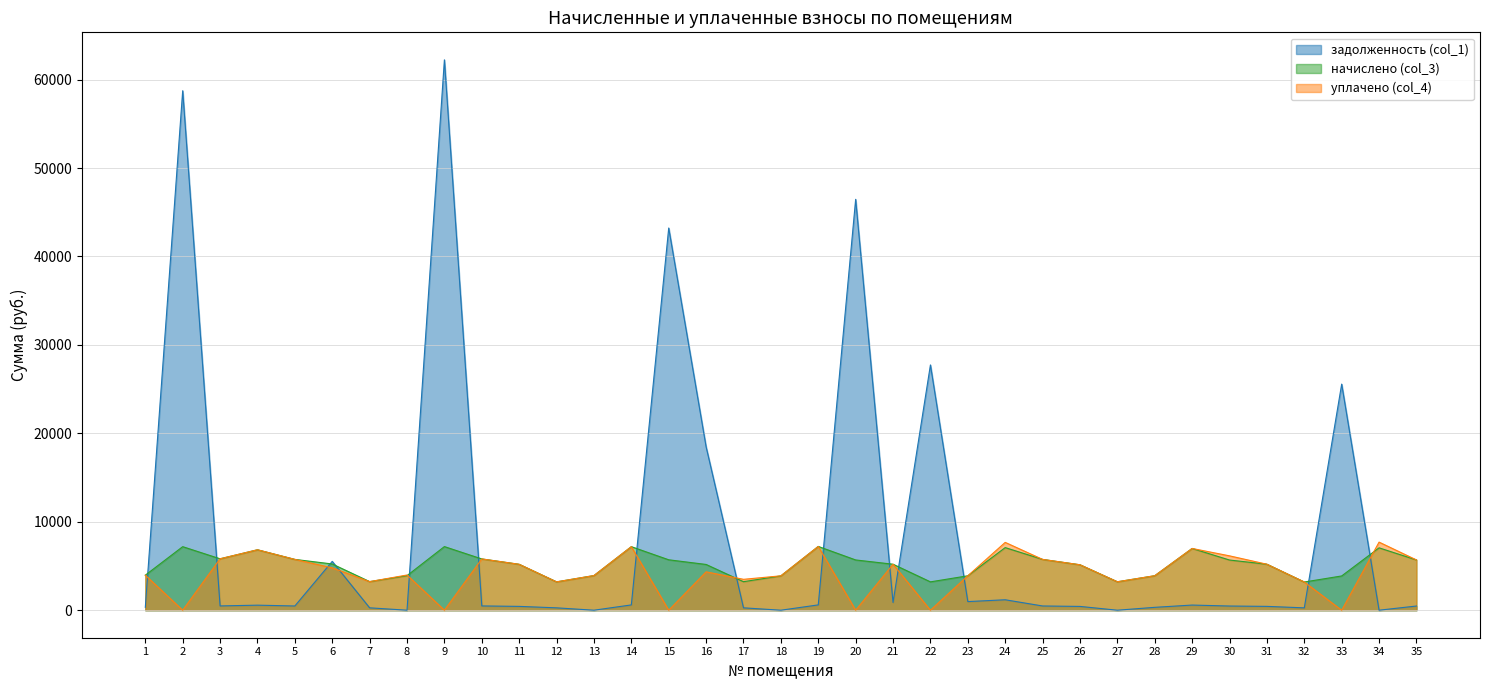

Between 23 and 35, which series saw the biggest shift?

начислено (col_3)